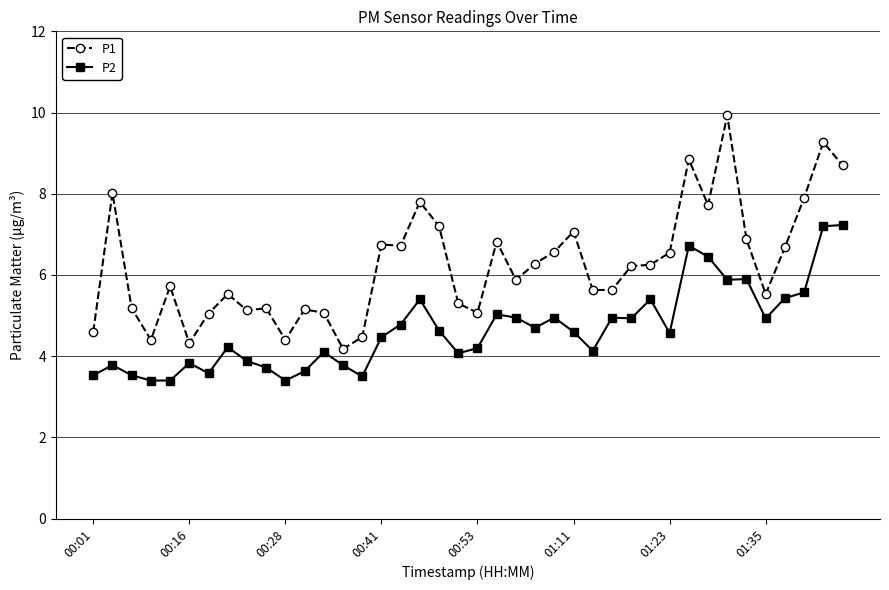

Which series has the widest spread of values?

P1